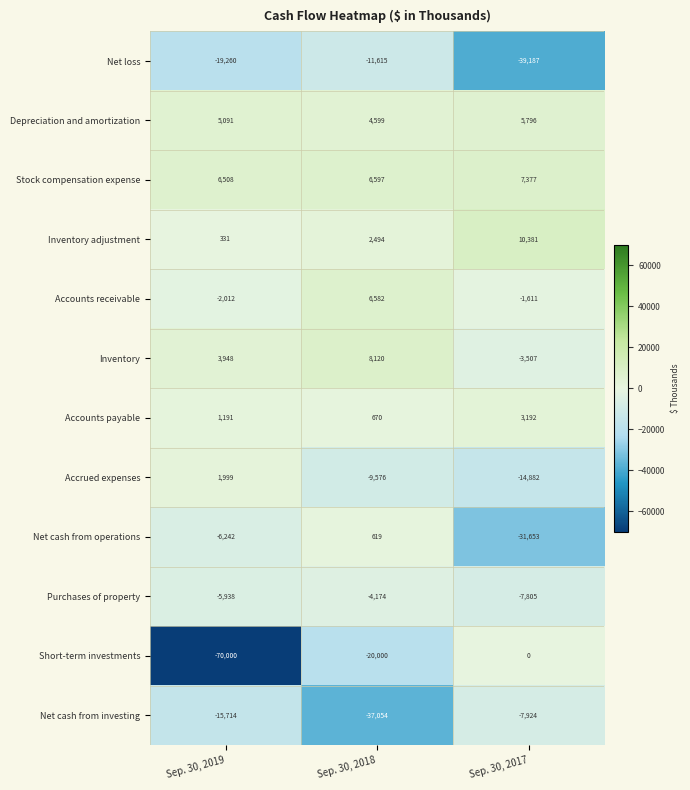

At which category is the sum across all series the highest?

Sep. 30, 2018